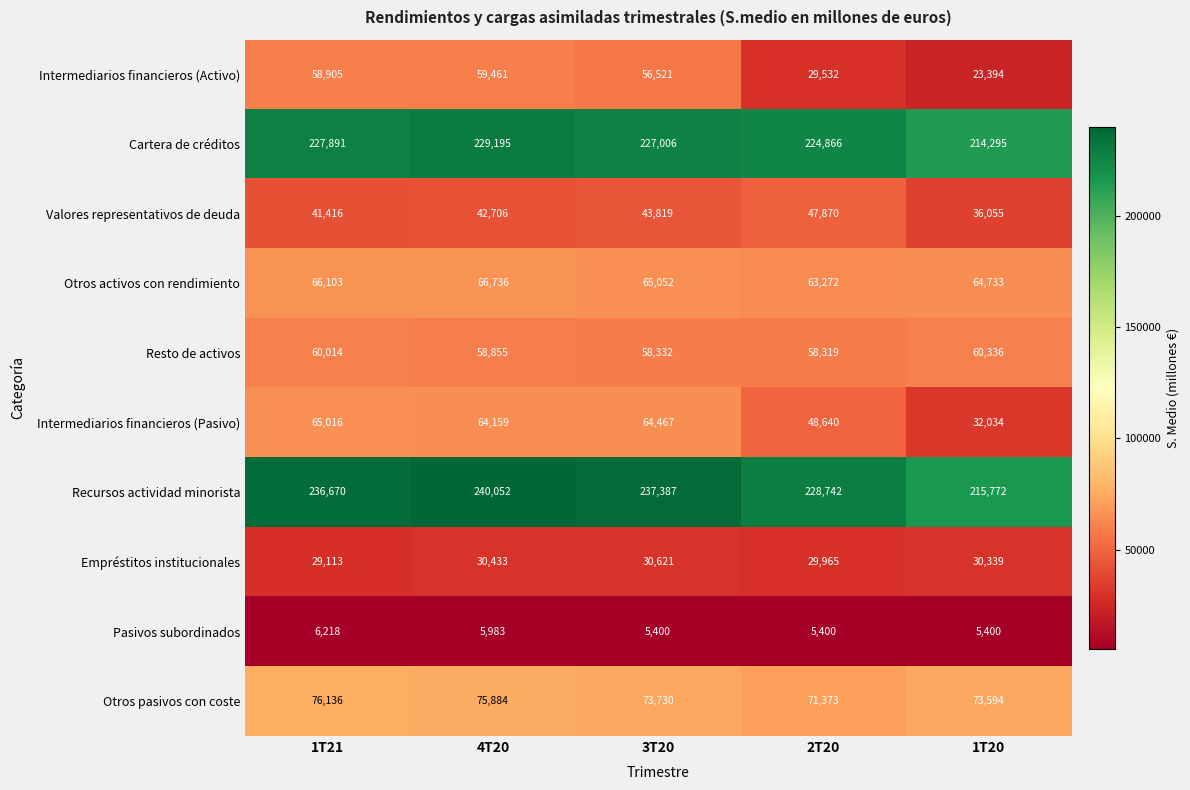

How many data points does each series have?

5